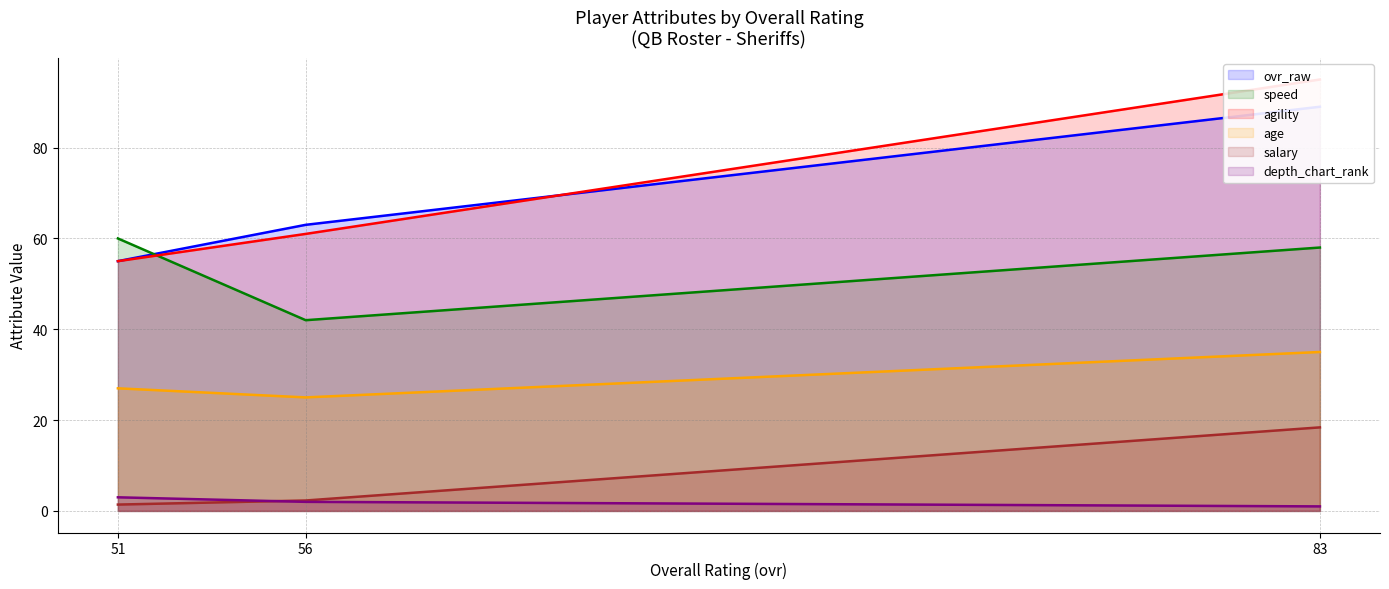

True or false: ovr_raw has a value of 89.0 at 83.

True